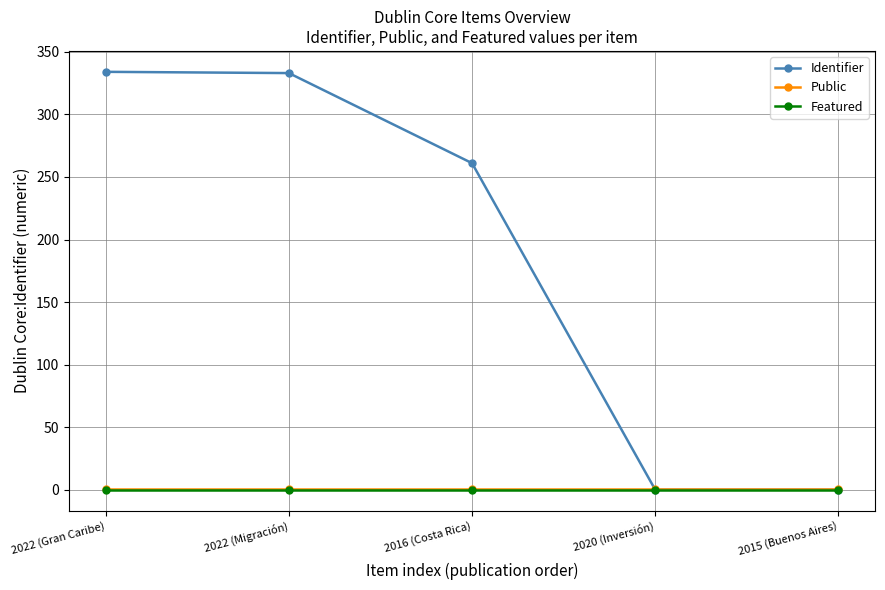

What is the spread (max minus min) of values at 2015 (Buenos Aires)?

1